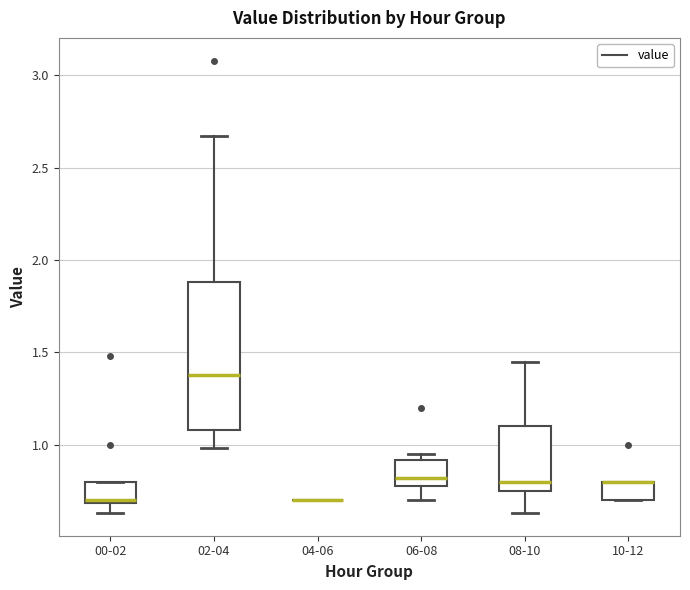

Where is the lower edge of the box for 10-12 on the y-axis? The values are not printed on the chart, so give them approximately, as read against the axis.

0.70